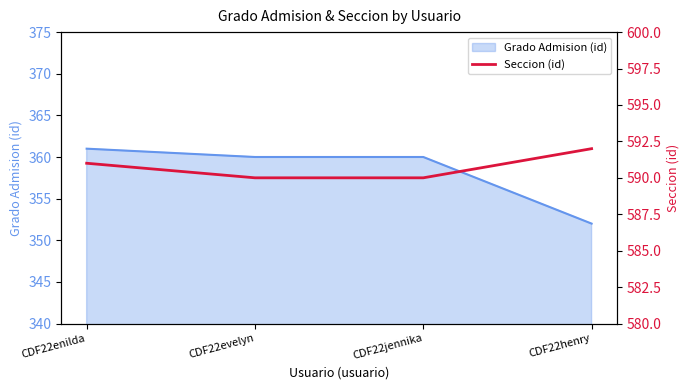

What position from the right is CDF22jennika?

2